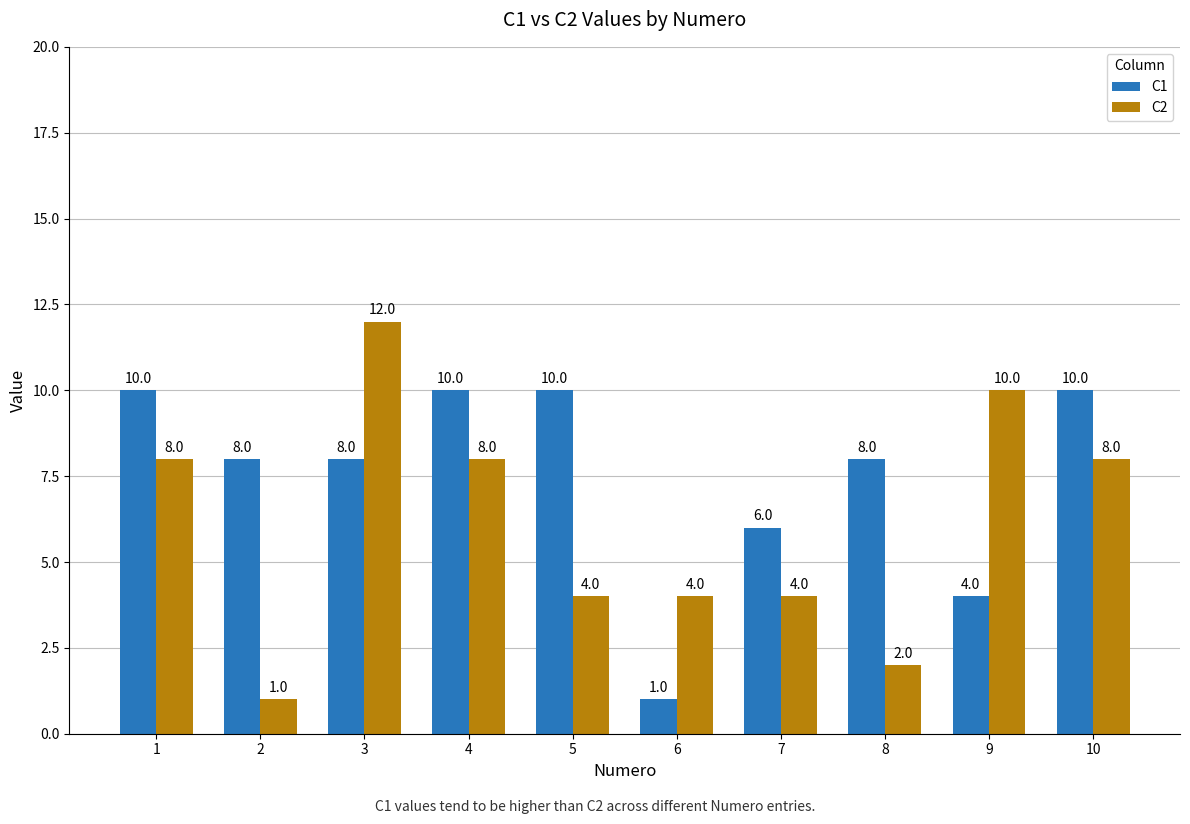

The value of C1 at 3 is 8. True or false?

True